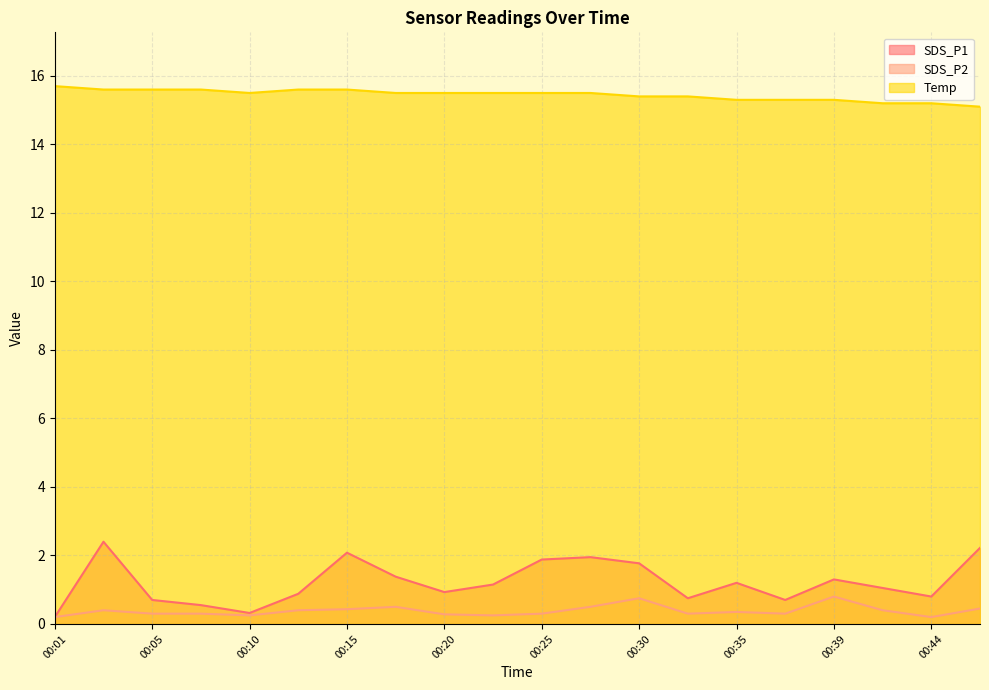

Where is the first local minimum for SDS_P1?

00:10